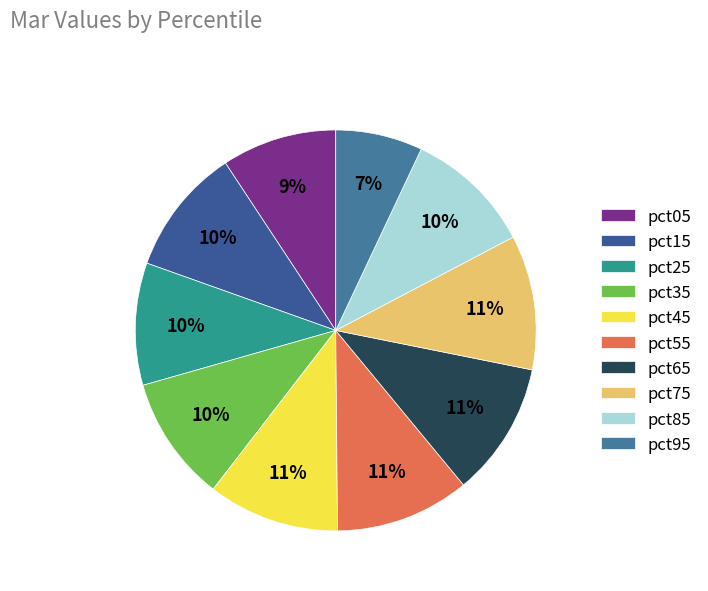

The pct35 slice represents 10% of the pie. True or false?

True